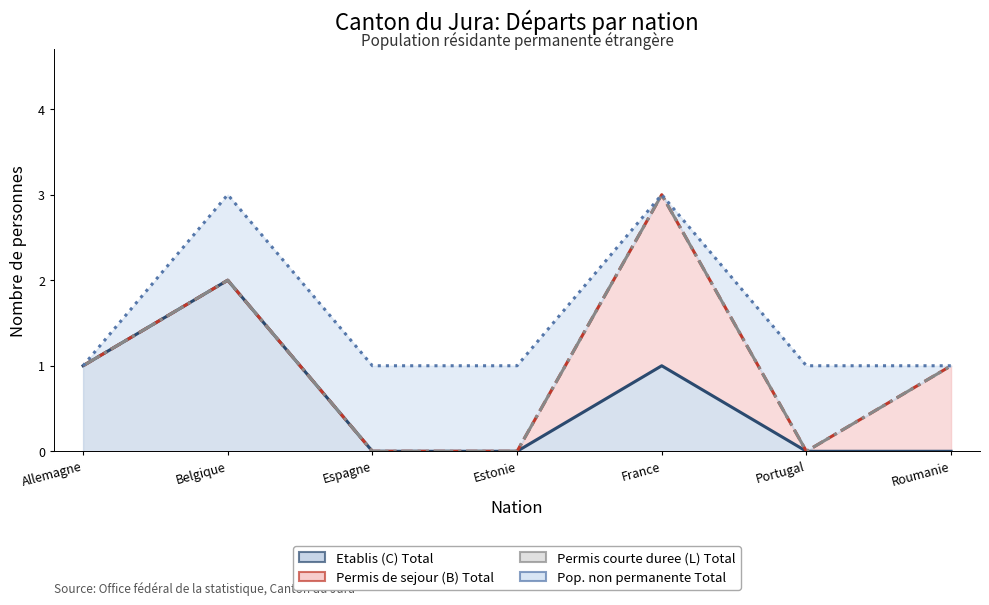

The Etablis (C) Total (line) series shows 1 at Allemagne. True or false?

True